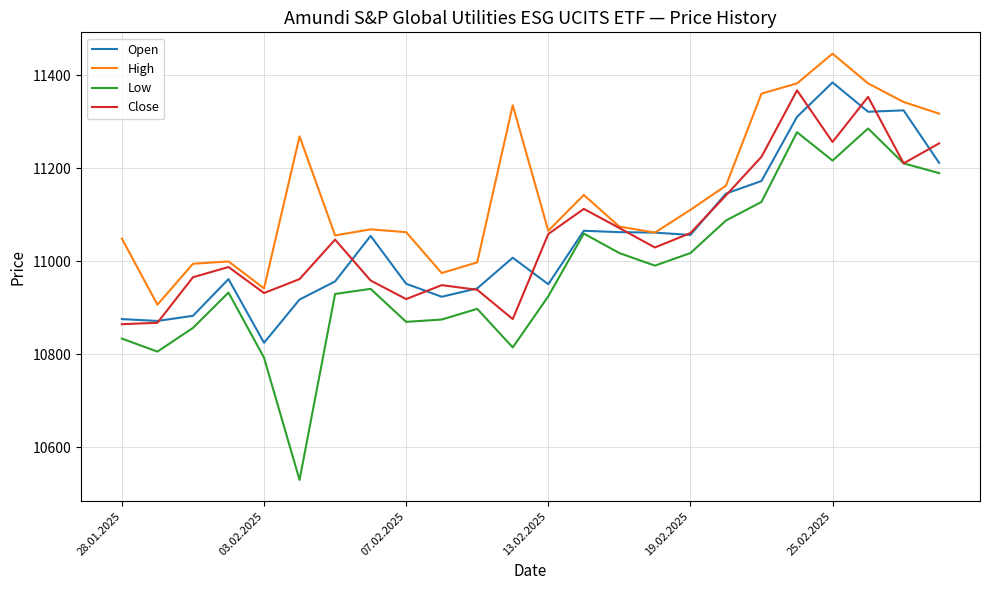

Which series has the largest total across all categories?

High